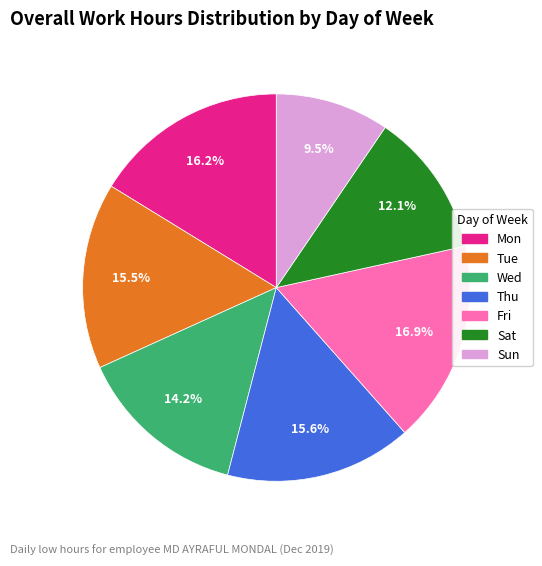

Does Sat account for over 50% of the chart?

No